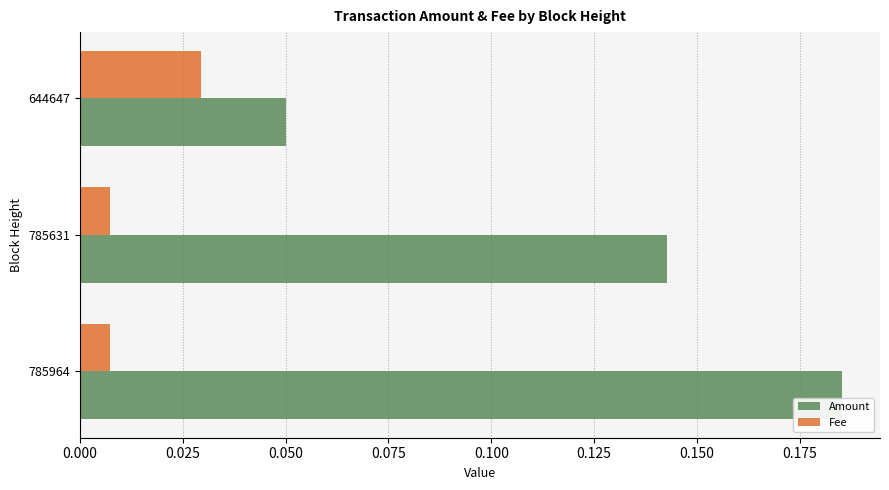

Is it true that Amount equals 0.3 at 785964?

False